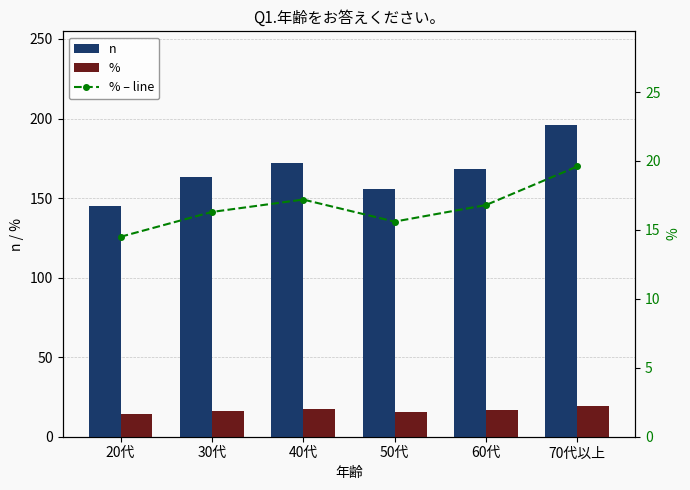

What is the difference between the % values at 20代 and 40代?

2.7